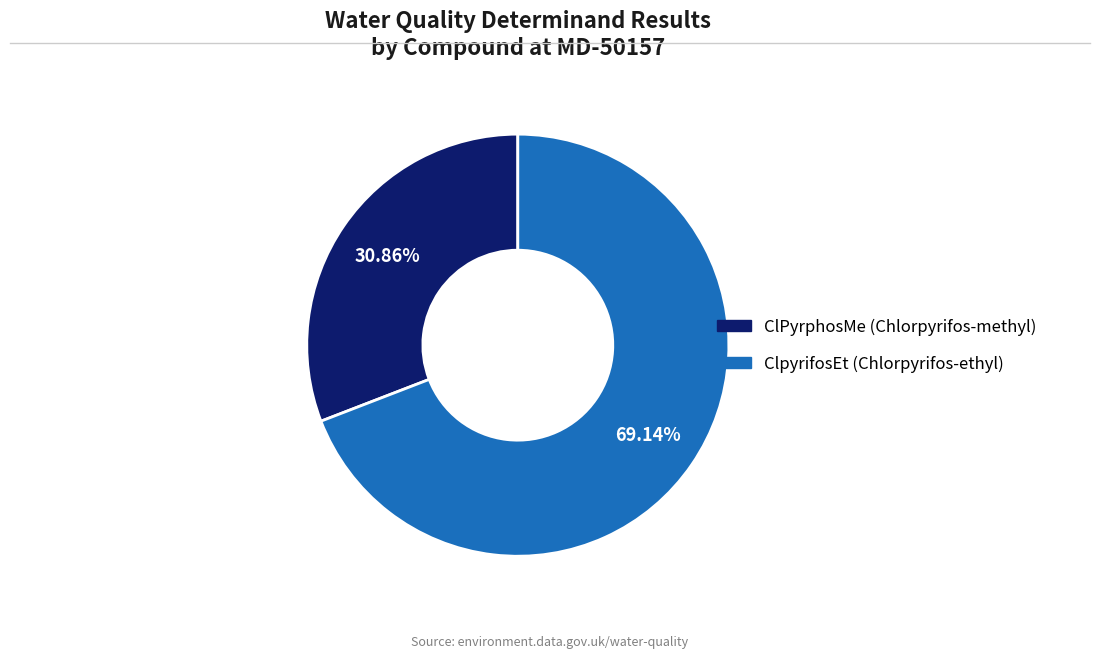

What percentage do ClpyrifosEt (Chlorpyrifos-ethyl) and ClPyrphosMe (Chlorpyrifos-methyl) together represent?

100.0%